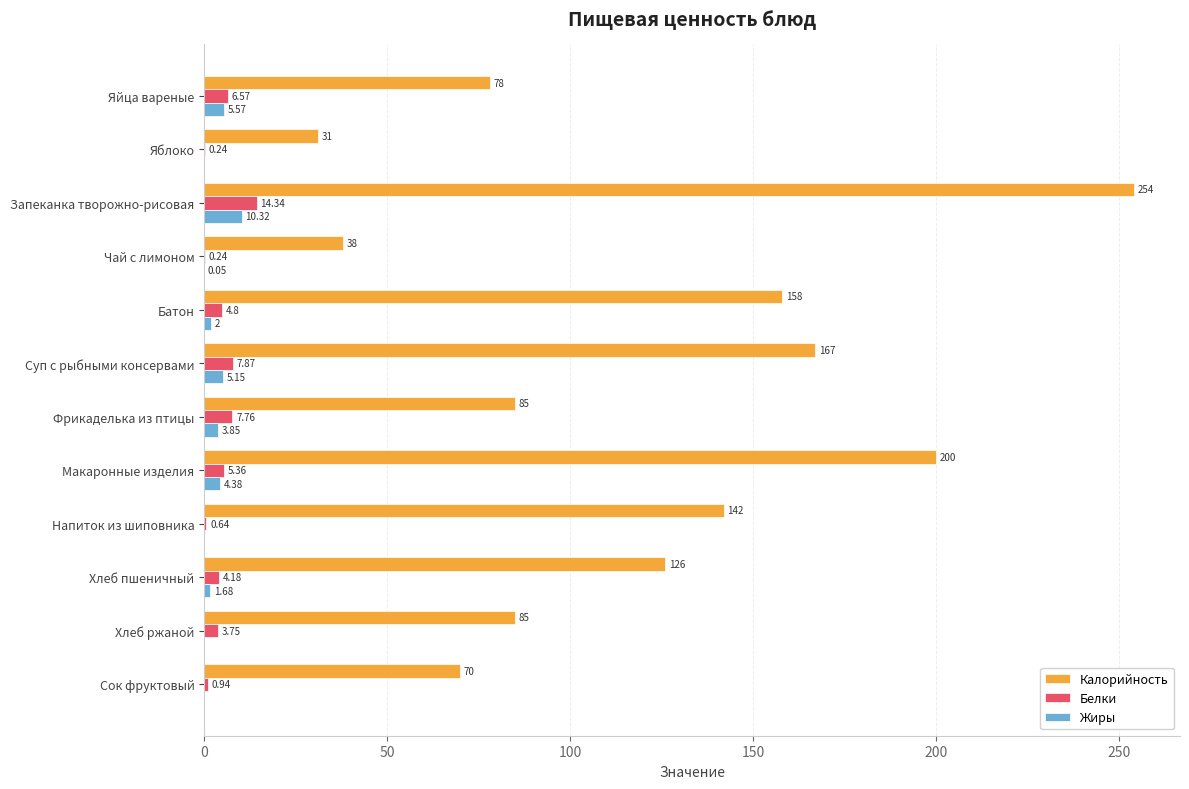

Where is Белки nearest to the value 7?

Яйца вареные